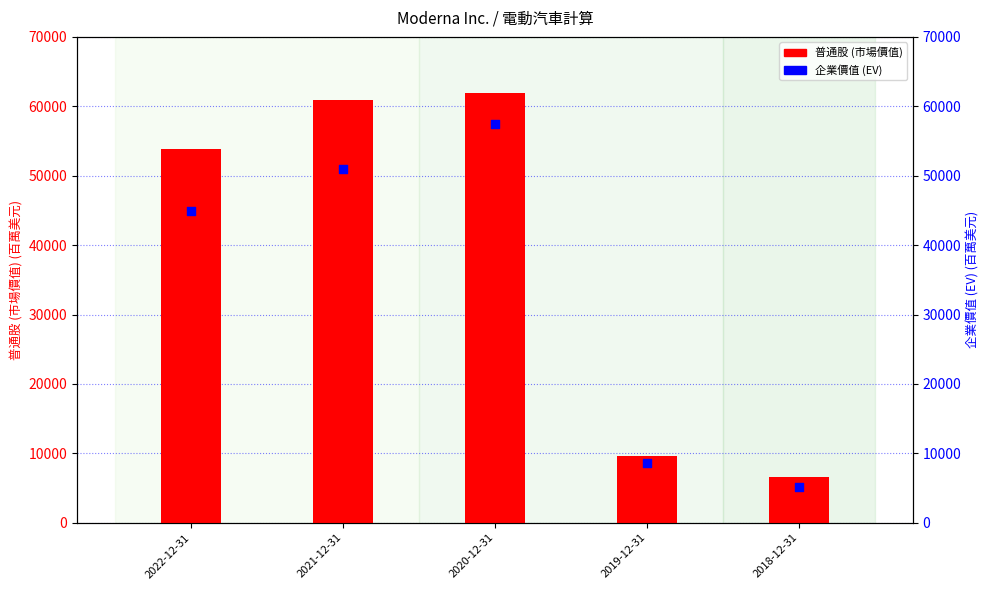

At which category is the sum across all series the highest?

2020-12-31